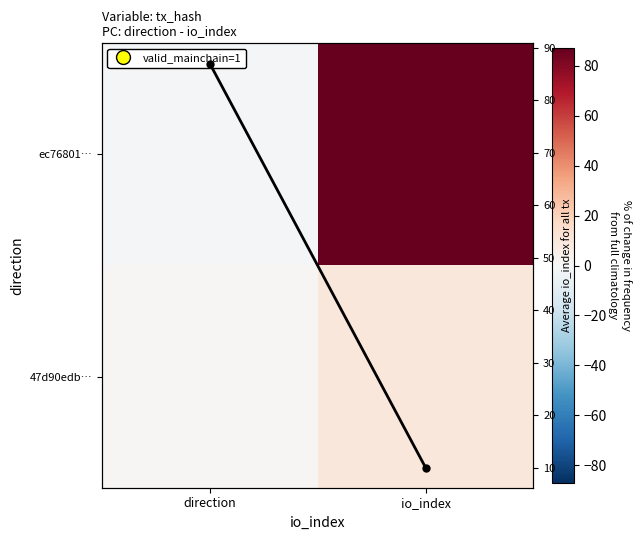

What is the average value of the ec76801… series?

43